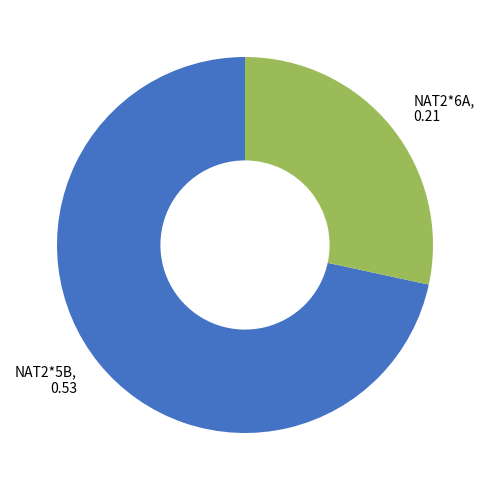

How many segments does this pie chart have?

2